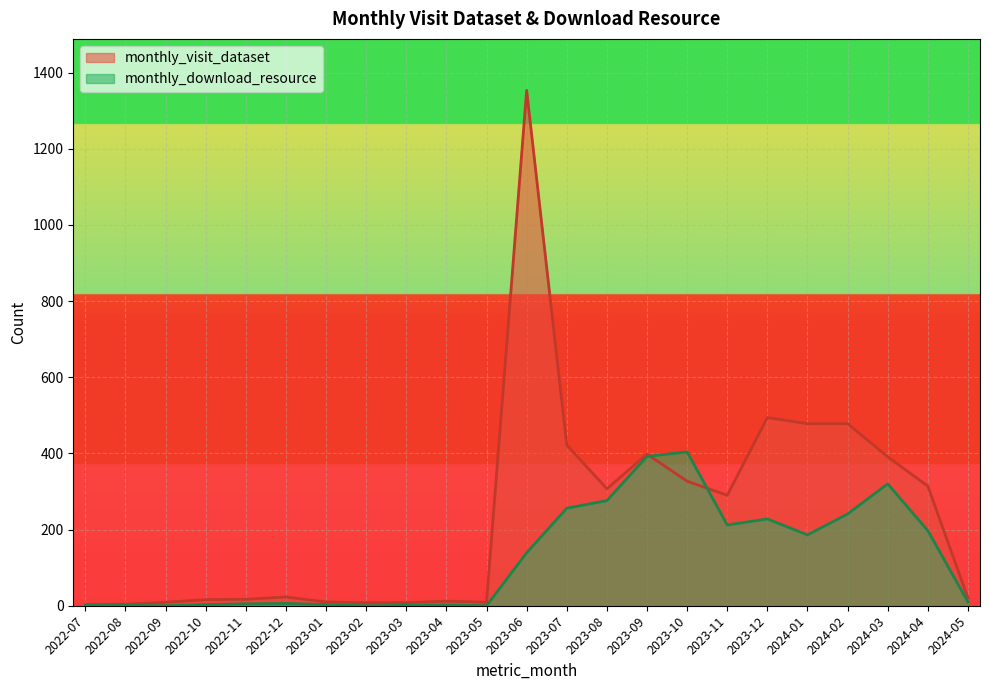

Which has a higher value, 2022-10 or 2023-05?

2022-10